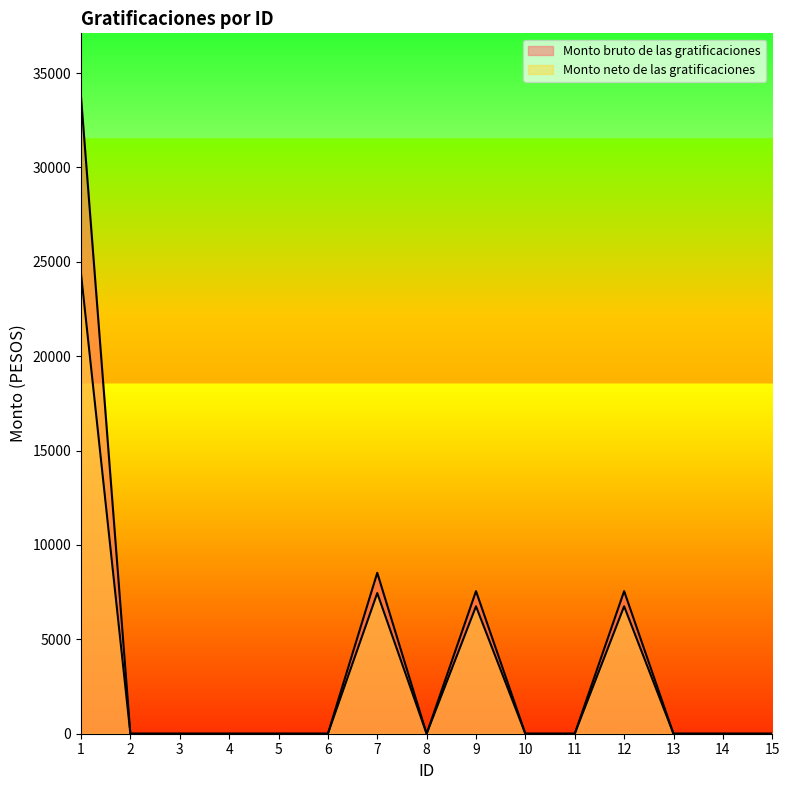

Which series has the largest total across all categories?

Monto bruto de las gratificaciones